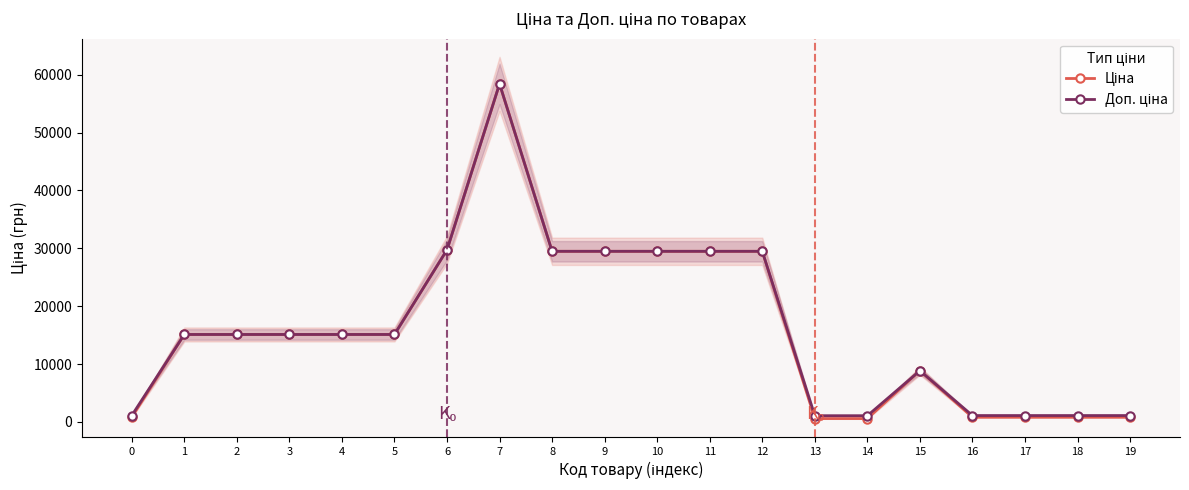

What is the lowest value of the Ціна series?

589.9